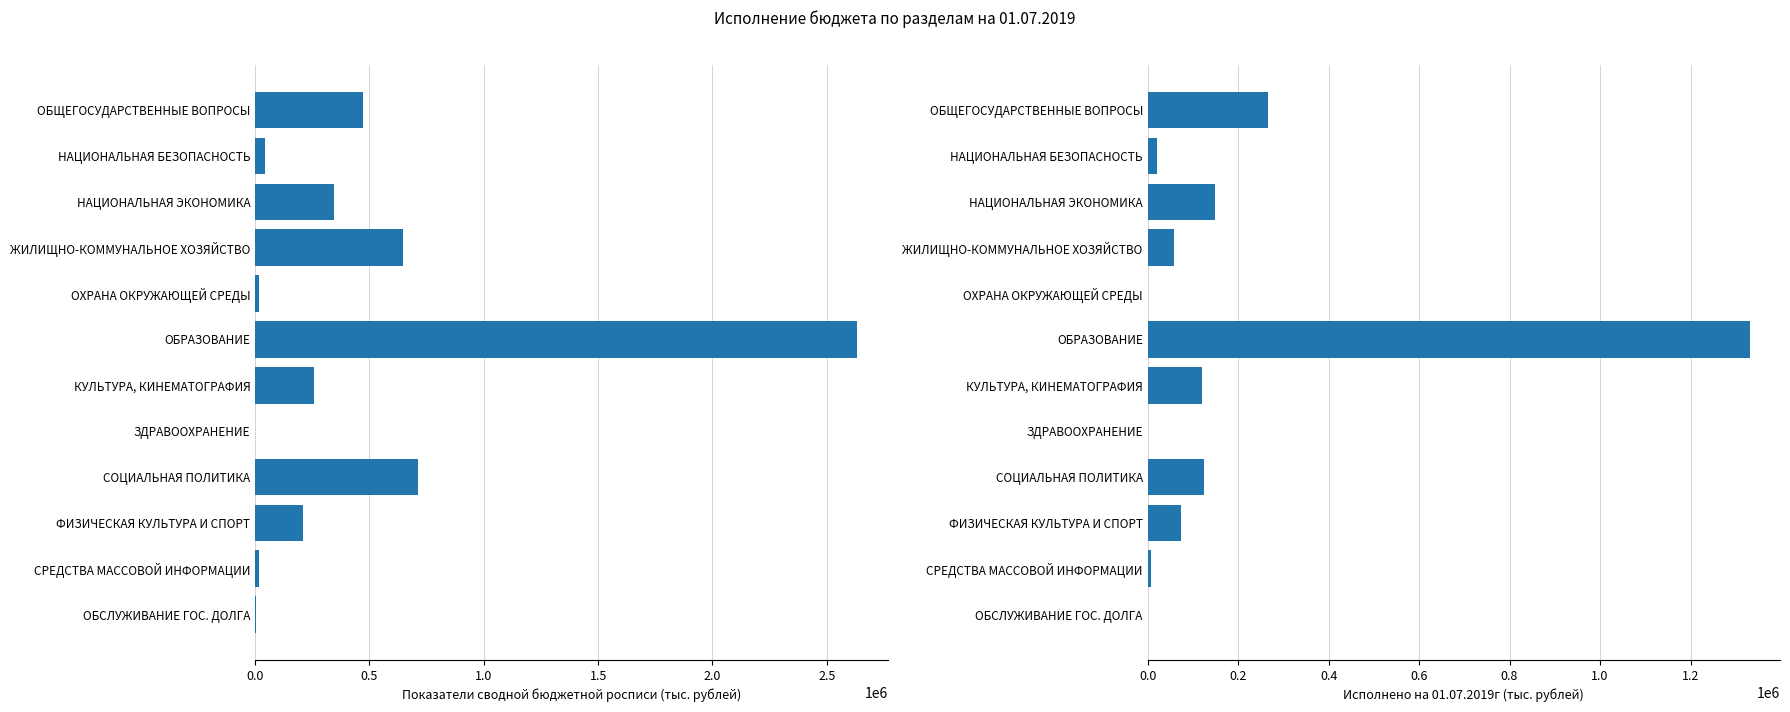

Is it true that Исполнено на 01.07.2019г (тыс.руб.) equals 1023.7 at 11?

False